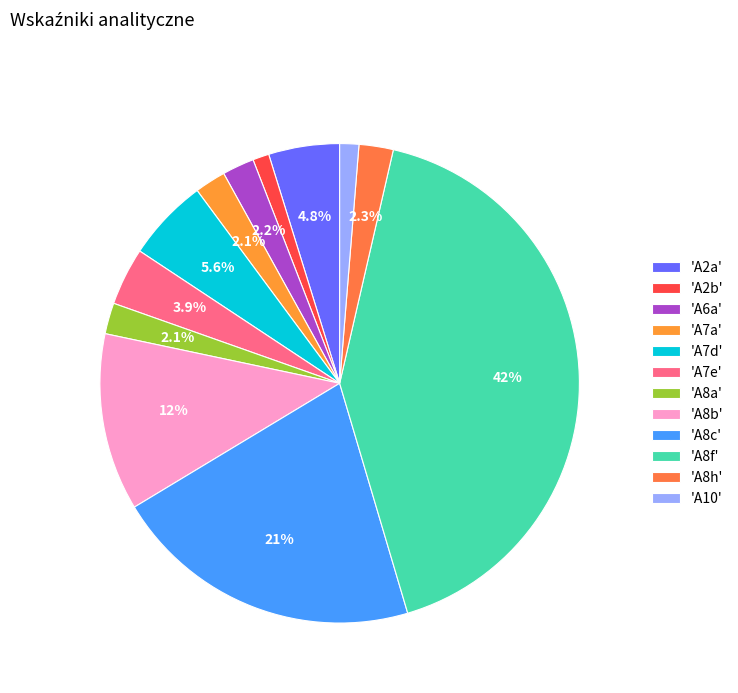

Count the number of slices in the pie.

12